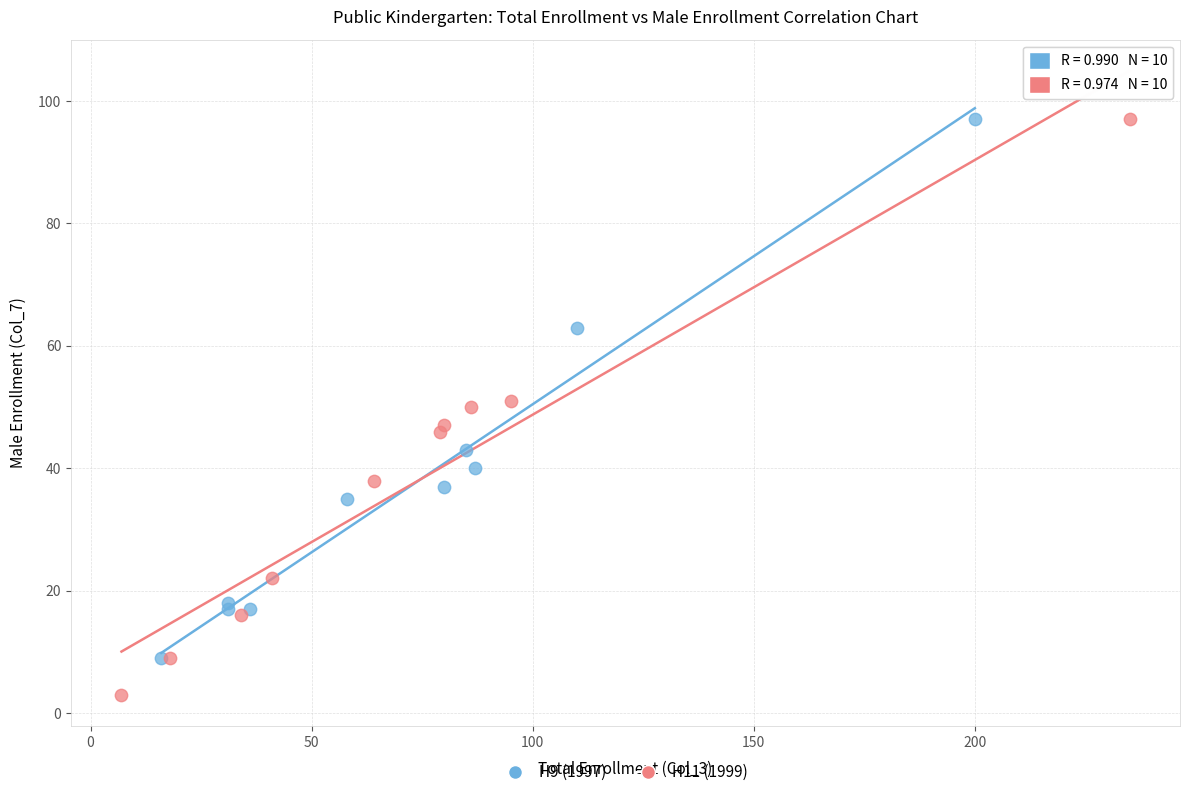

Which series reaches the minimum Y coordinate?

H11 (1999)